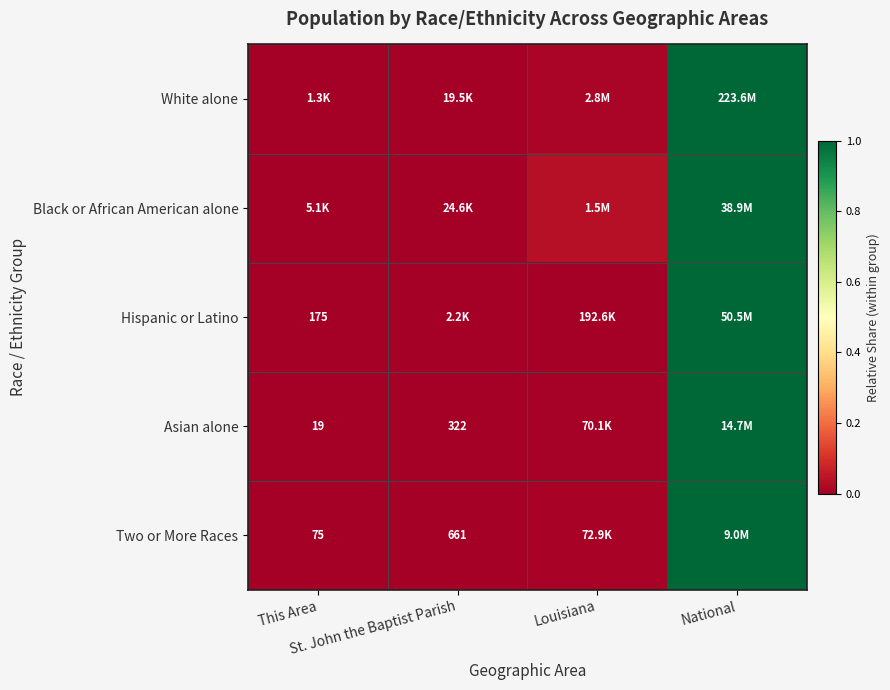

How many series are shown in this chart?

5